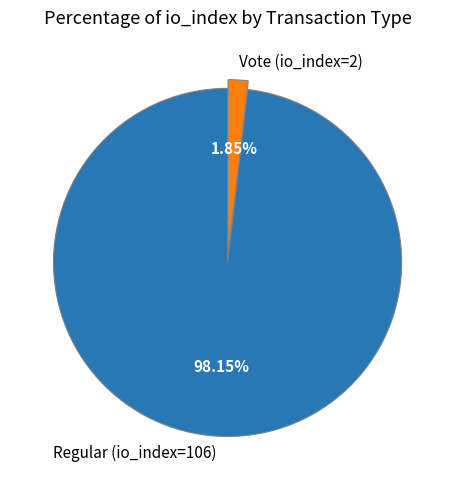

Is there any slice that represents more than half of the pie?

Yes